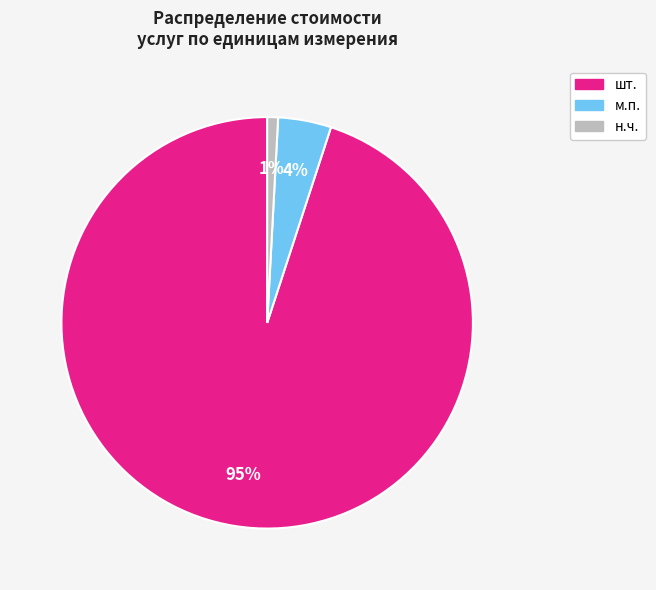

How many slices are in this pie chart?

3